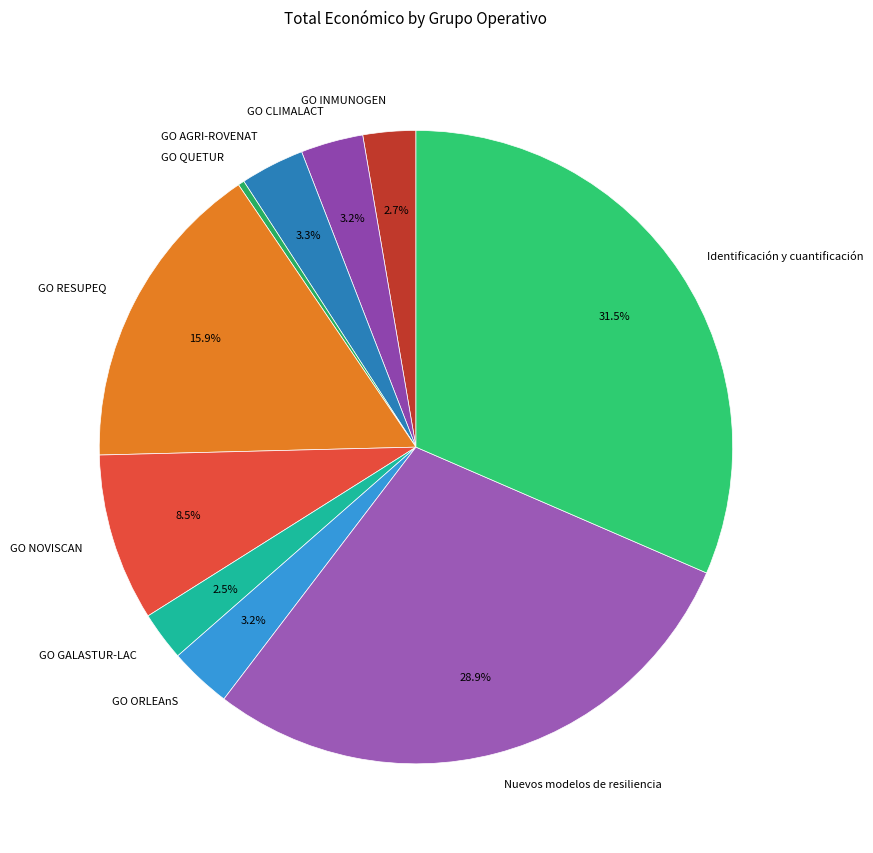

Is GO RESUPEQ the majority of the pie?

No